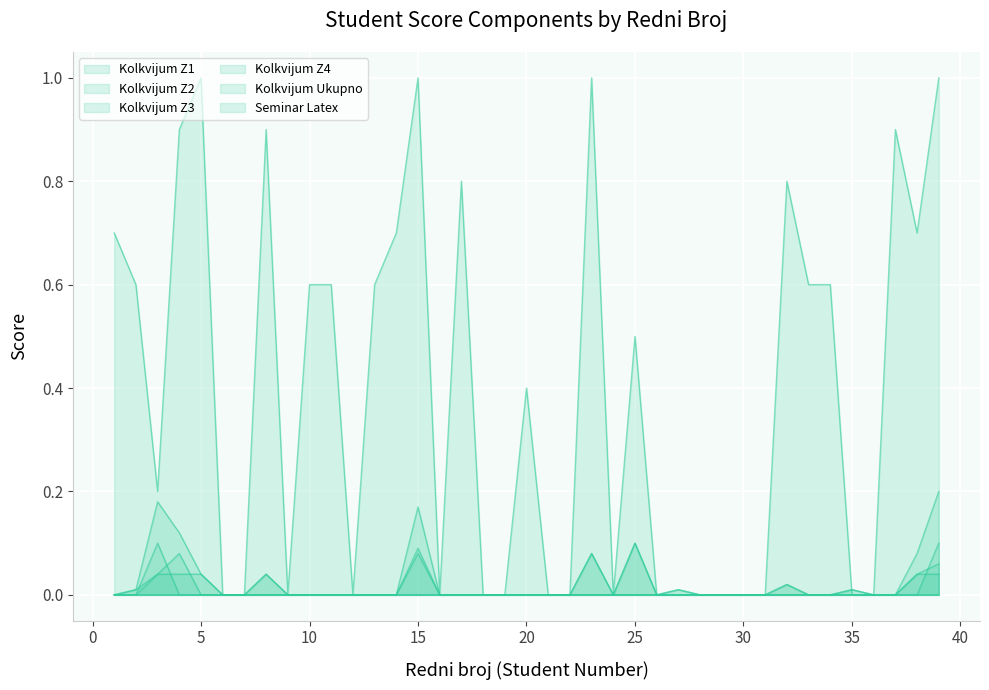

Reading left to right, transcribe all the data shown in this chart.

Kolkvijum Z1: 0.0	0.0	0.0	0.1	0.0	0.0	0.0	0.0	0.0	0.0	0.0	0.0	0.0	0.0	0.1	0.0	0.0	0.0	0.0	0.0	0.0	0.0	0.0	0.0	0.0	0.0	0.0	0.0	0.0	0.0	0.0	0.0	0.0	0.0	0.0	0.0	0.0	0.0	0.0
Kolkvijum Z2: 0.0	0.0	0.0	0.0	0.0	0.0	0.0	0.0	0.0	0.0	0.0	0.0	0.0	0.0	0.0	0.0	0.0	0.0	0.0	0.0	0.0	0.0	0.1	0.0	0.0	0.0	0.0	0.0	0.0	0.0	0.0	0.0	0.0	0.0	0.0	0.0	0.0	0.0	0.0
Kolkvijum Z3: 0.0	0.0	0.0	0.0	0.0	0.0	0.0	0.0	0.0	0.0	0.0	0.0	0.0	0.0	0.1	0.0	0.0	0.0	0.0	0.0	0.0	0.0	0.0	0.0	0.0	0.0	0.0	0.0	0.0	0.0	0.0	0.0	0.0	0.0	0.0	0.0	0.0	0.0	0.1
Kolkvijum Z4: 0.0	0.0	0.1	0.0	0.0	0.0	0.0	0.0	0.0	0.0	0.0	0.0	0.0	0.0	0.0	0.0	0.0	0.0	0.0	0.0	0.0	0.0	0.0	0.0	0.1	0.0	0.0	0.0	0.0	0.0	0.0	0.0	0.0	0.0	0.0	0.0	0.0	0.0	0.1
Kolkvijum Ukupno: 0.0	0.0	0.2	0.1	0.0	0.0	0.0	0.0	0.0	0.0	0.0	0.0	0.0	0.0	0.2	0.0	0.0	0.0	0.0	0.0	0.0	0.0	0.1	0.0	0.1	0.0	0.0	0.0	0.0	0.0	0.0	0.0	0.0	0.0	0.0	0.0	0.0	0.1	0.2
Seminar Latex: 0.7	0.6	0.2	0.9	1.0	0.0	0.0	0.9	0.0	0.6	0.6	0.0	0.6	0.7	1.0	0.0	0.8	0.0	0.0	0.4	0.0	0.0	1.0	0.0	0.5	0.0	0.0	0.0	0.0	0.0	0.0	0.8	0.6	0.6	0.0	0.0	0.9	0.7	1.0